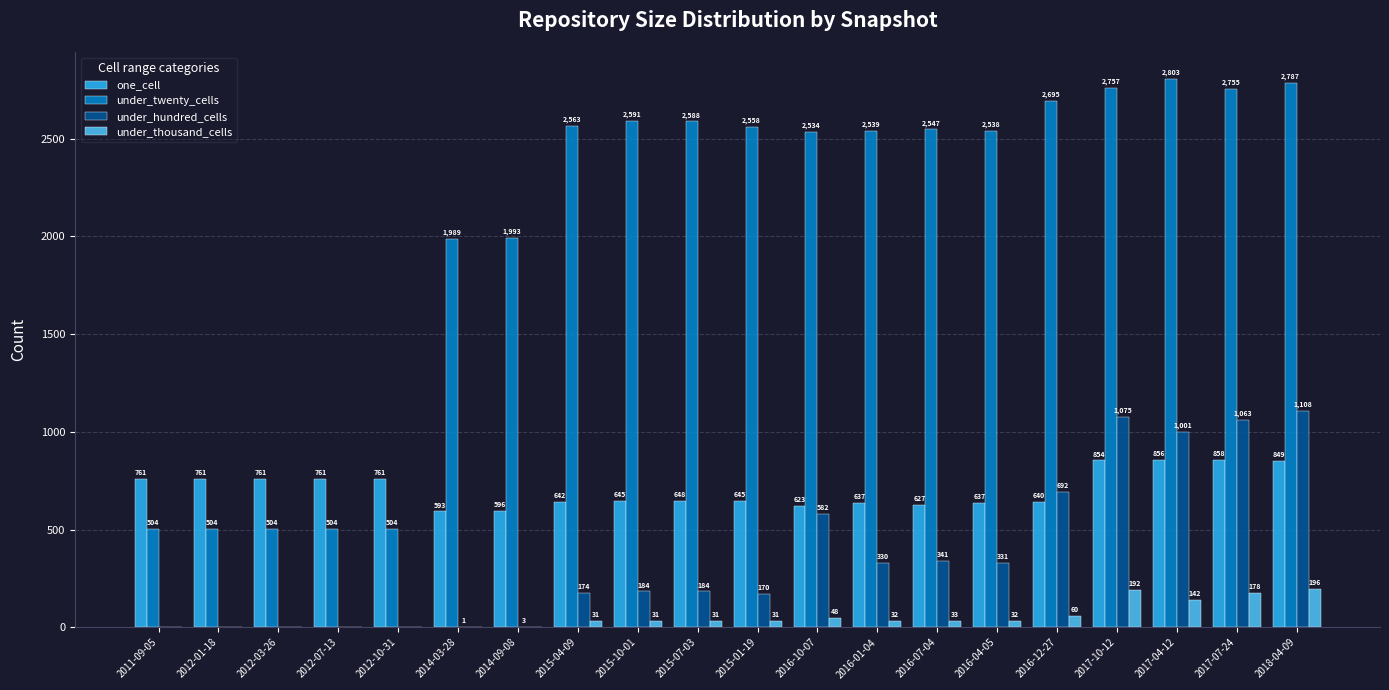

What is the sum of all one_cell values?

14155